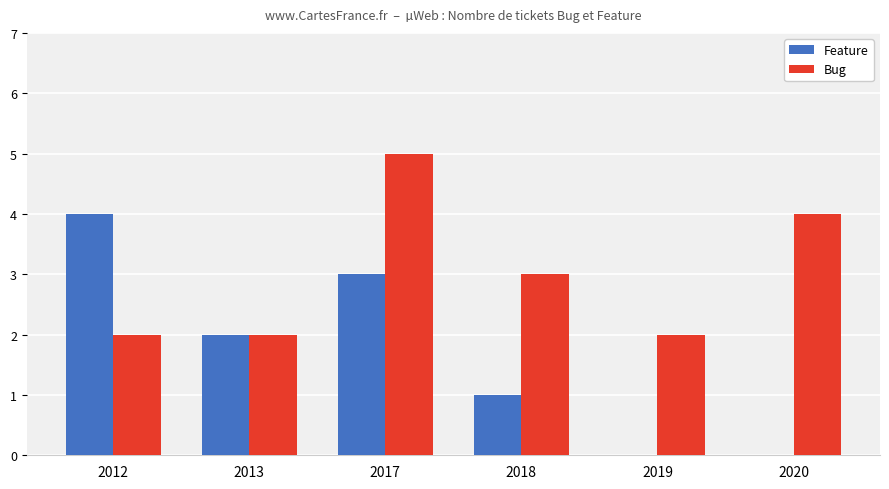

What is the sum of all Bug values?

18